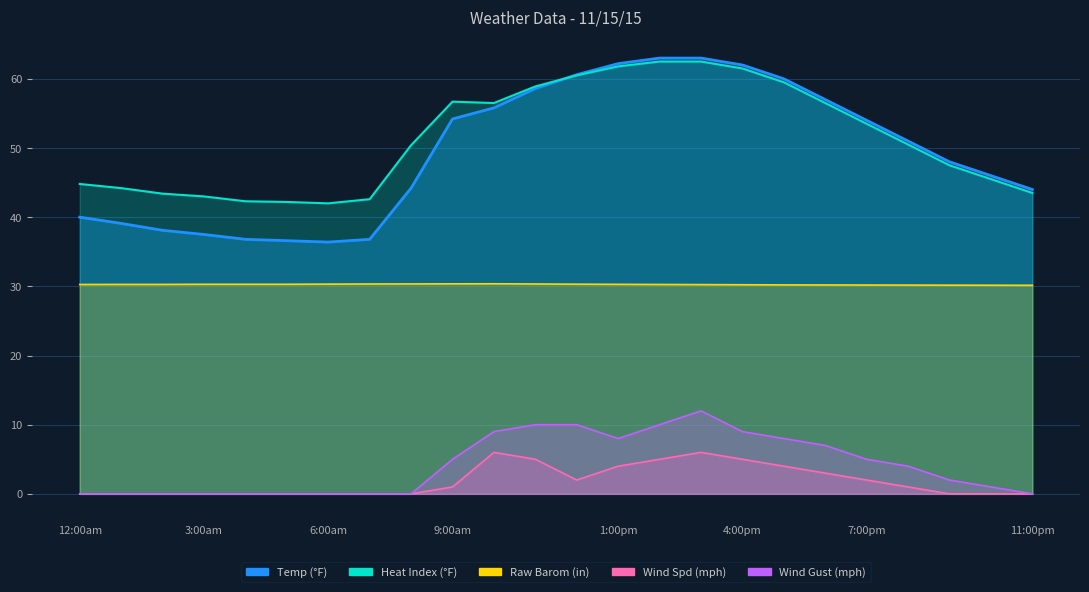

What is the value of the Wind Spd point at the 17th from the left?

5.0